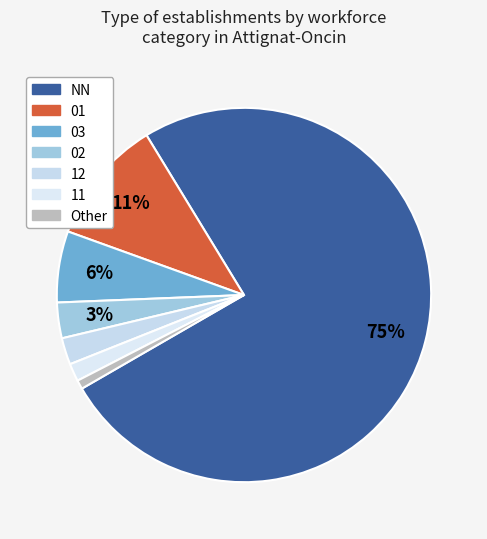

To the nearest percent, what is the average slice percentage?

14%